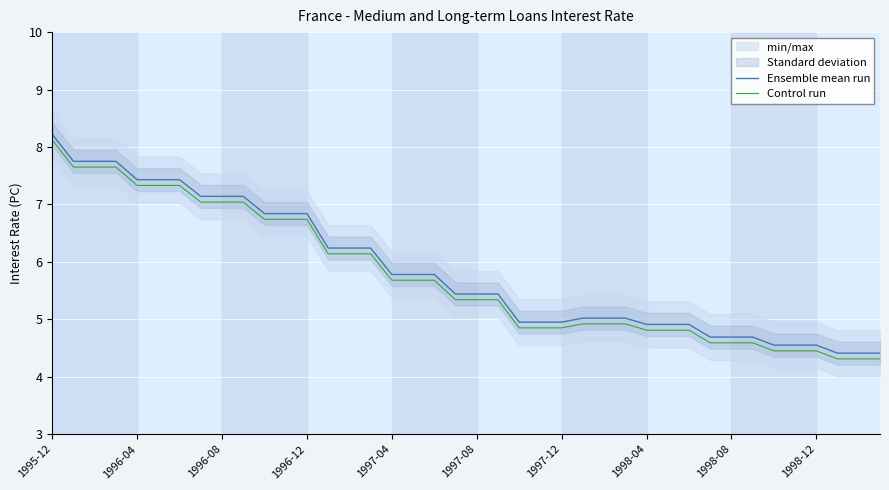

What is the spread (max minus min) of values at 25?

0.1